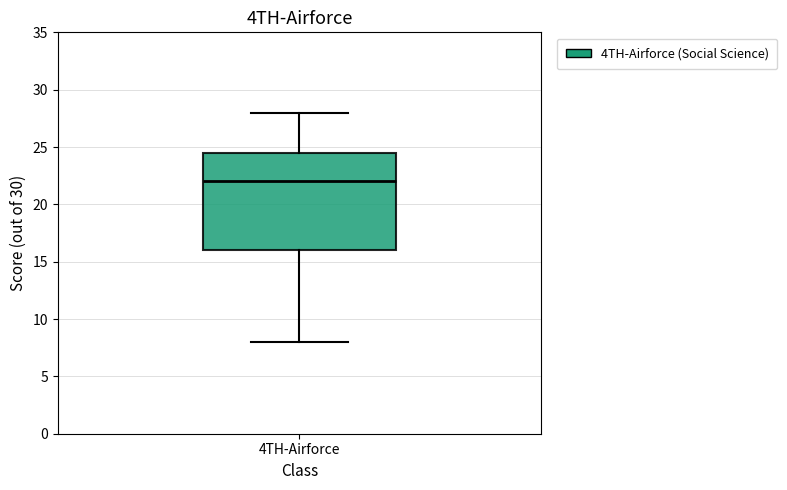

Transcribe this box plot: give where the median line is, the range the box spans, and where the two whiskers end, as read against the y-axis. The values are not printed on the chart, so give them approximately, as read against the axis.

median 22.0, box 16.0 to 24.5, whiskers 8.0 to 28.0